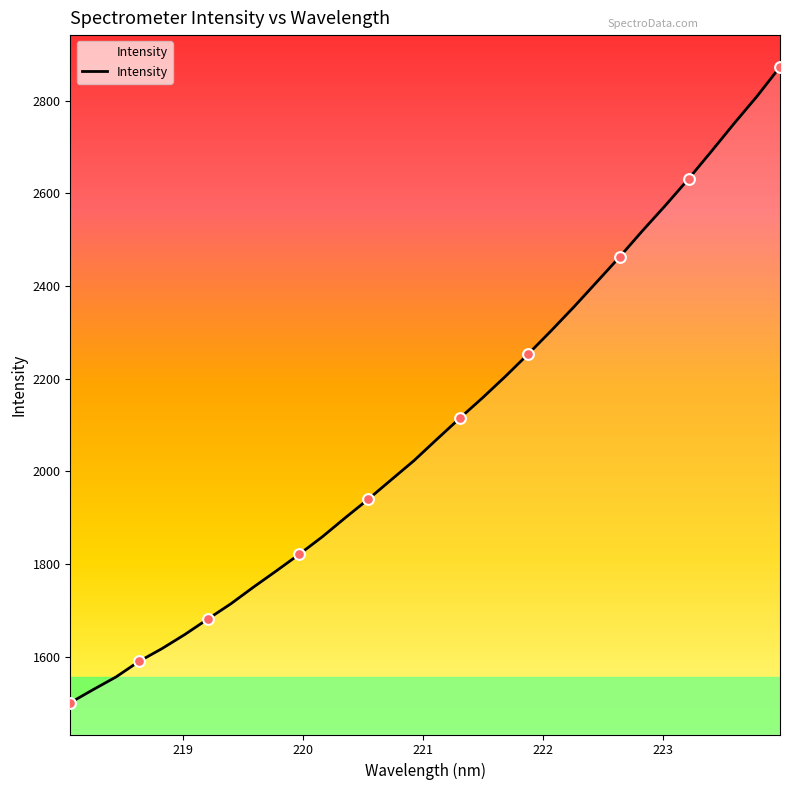

What is the maximum value shown in the chart?

2872.9